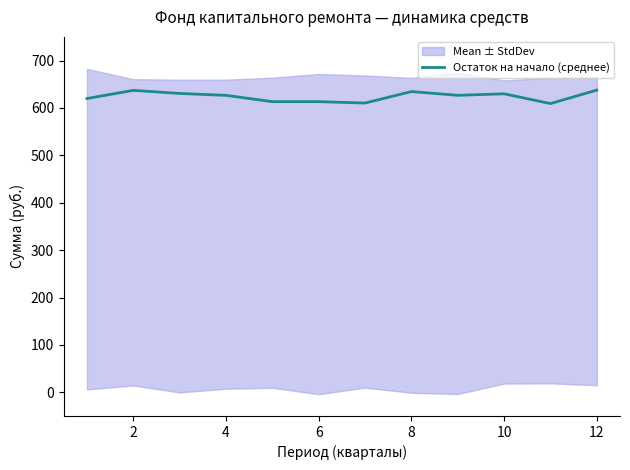

What is the maximum value for Остаток на начало (среднее)?

637.7